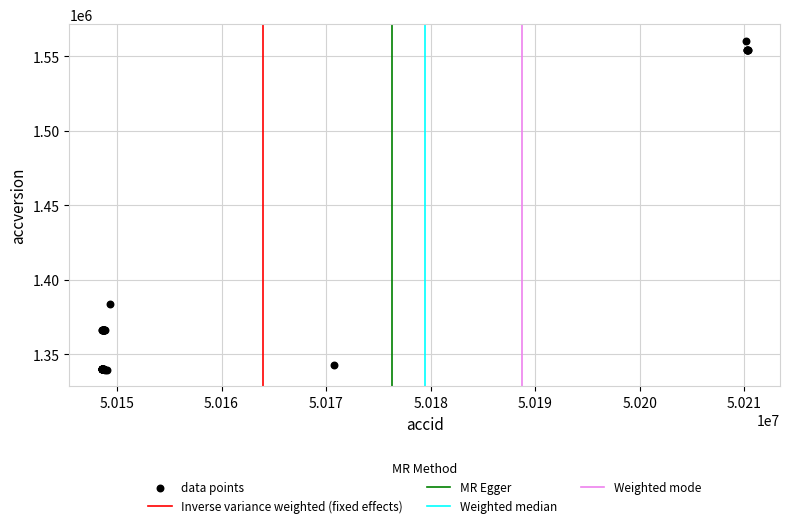

What Y value in the scatter plot is closest to 1449967?

1383983